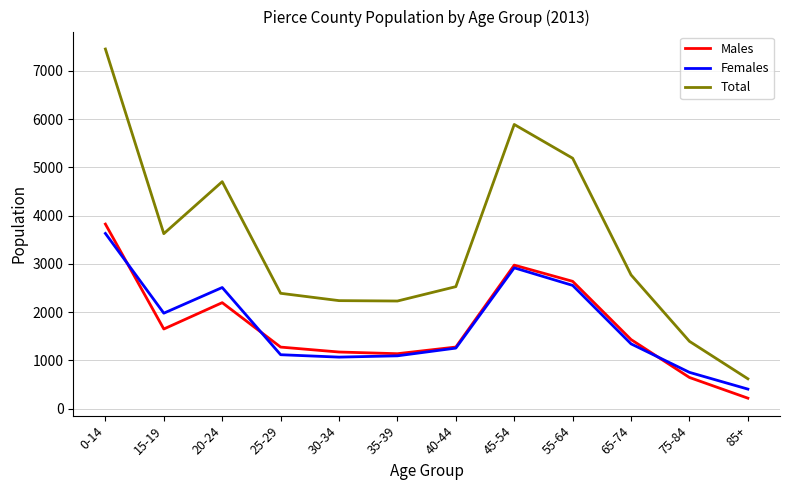

Between 35-39 and 65-74, which series saw the biggest shift?

Total